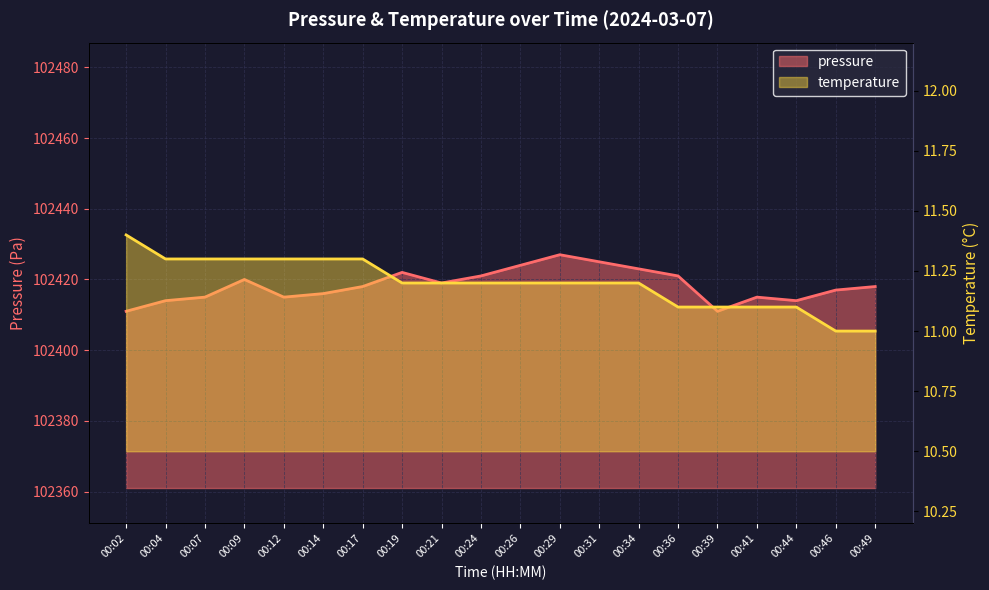

Does the chart have visible grid lines?

Yes